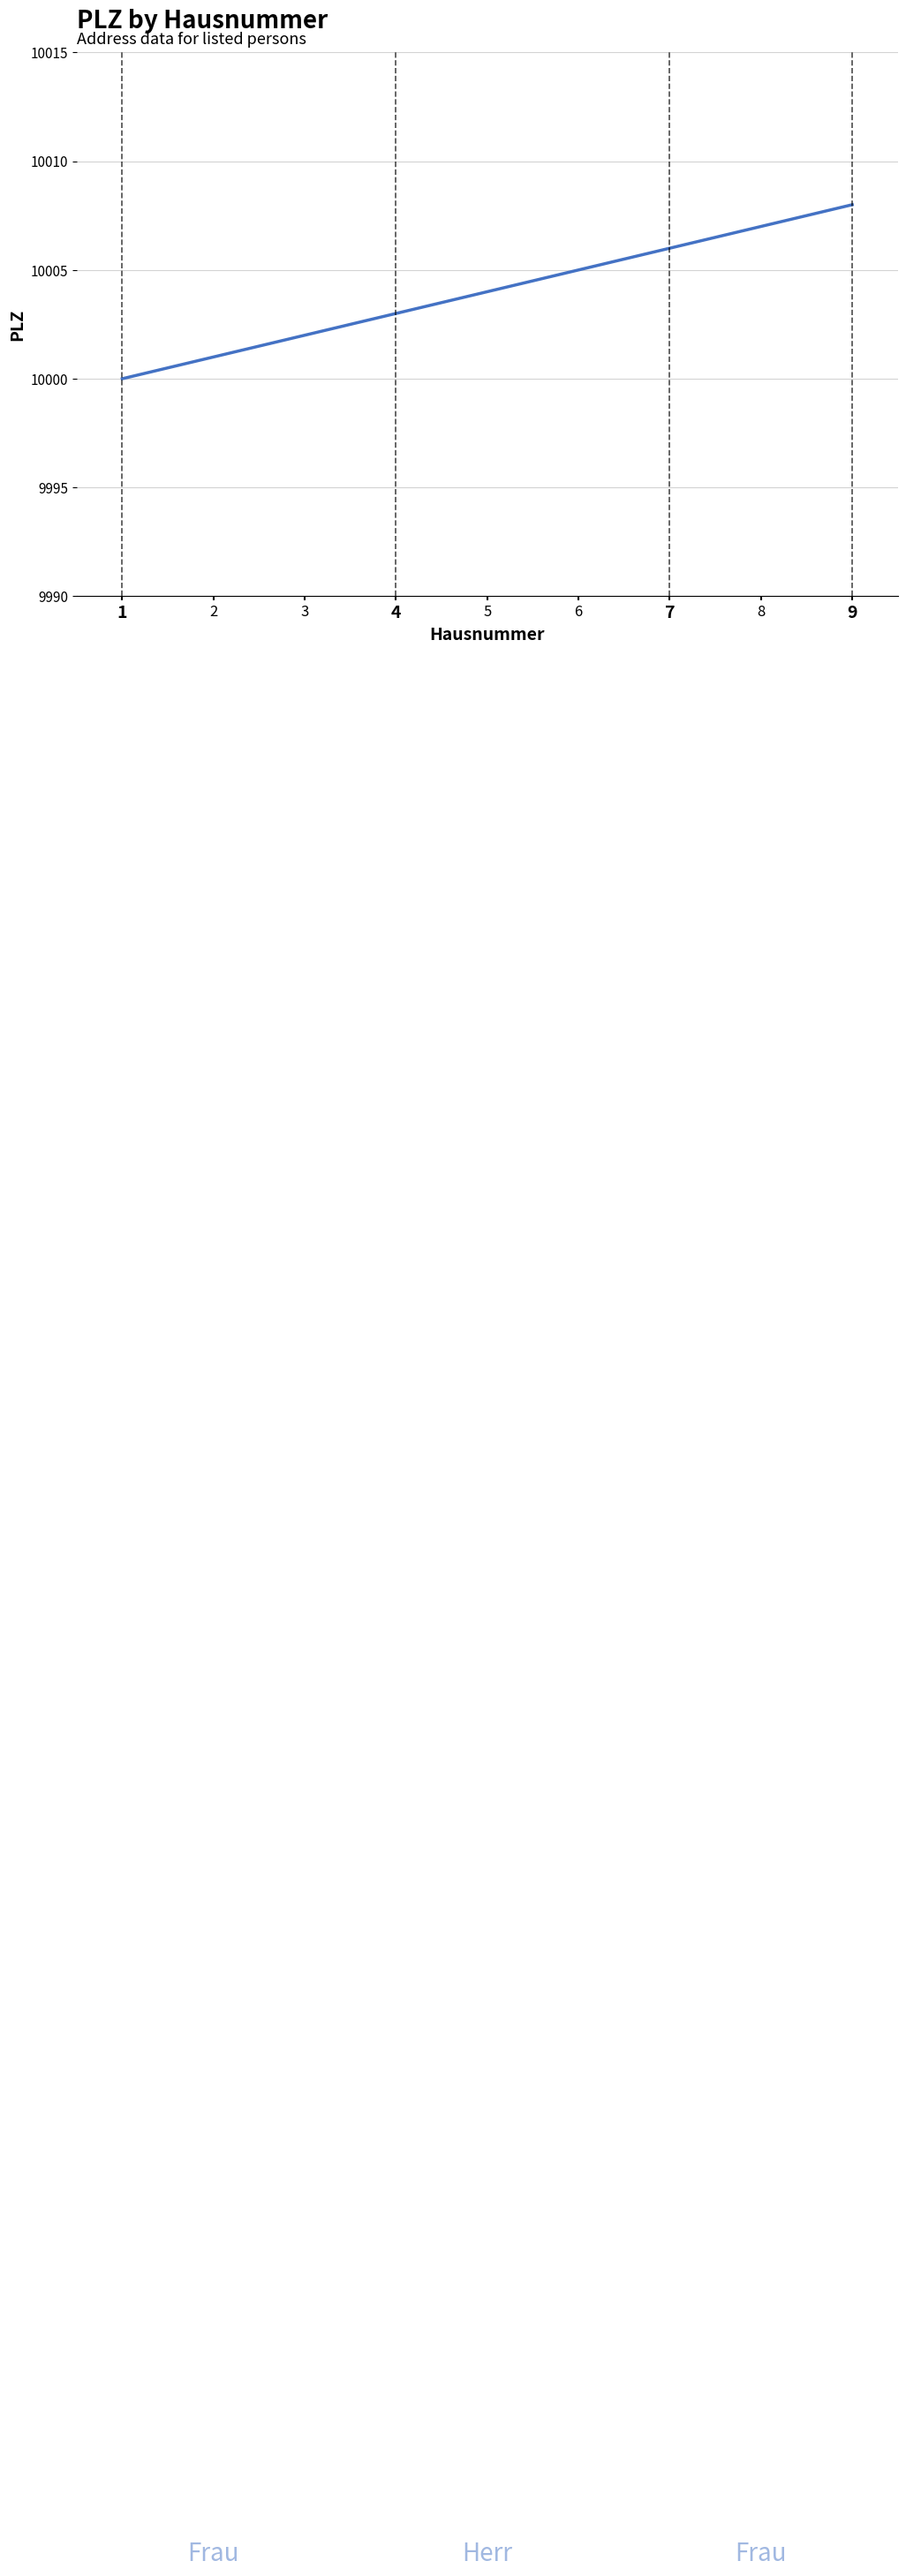

What is the difference between the values at 2 and 6?

4